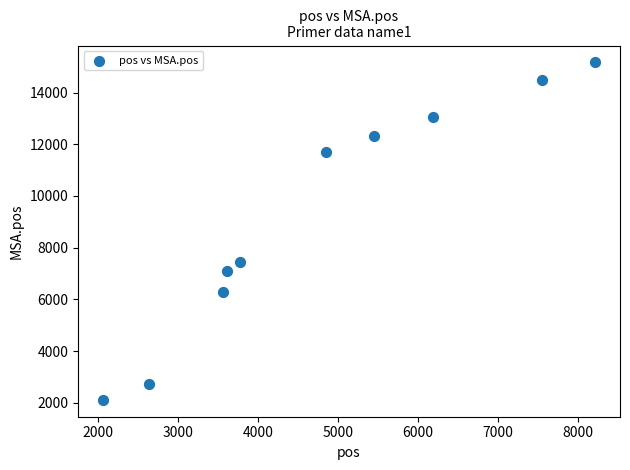

What is the average Y value?

9241